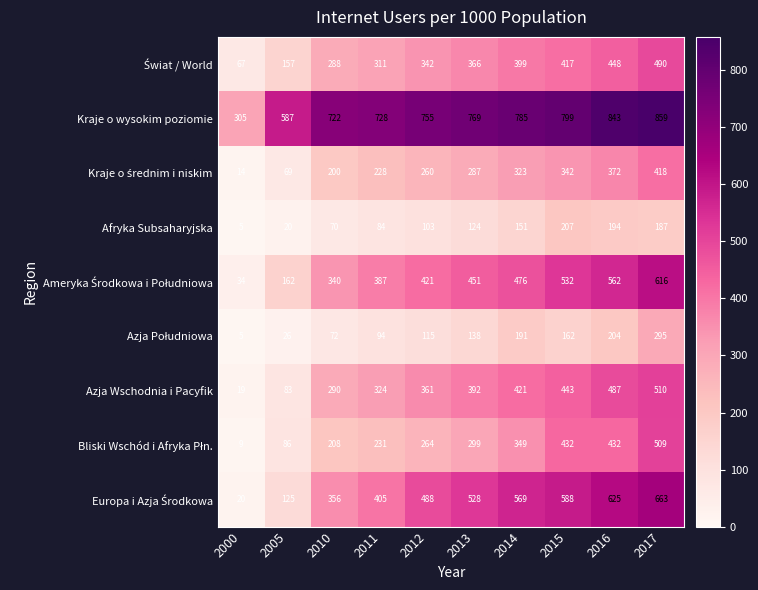

Which series changed the most between 2000 and 2005?

Kraje o wysokim poziomie